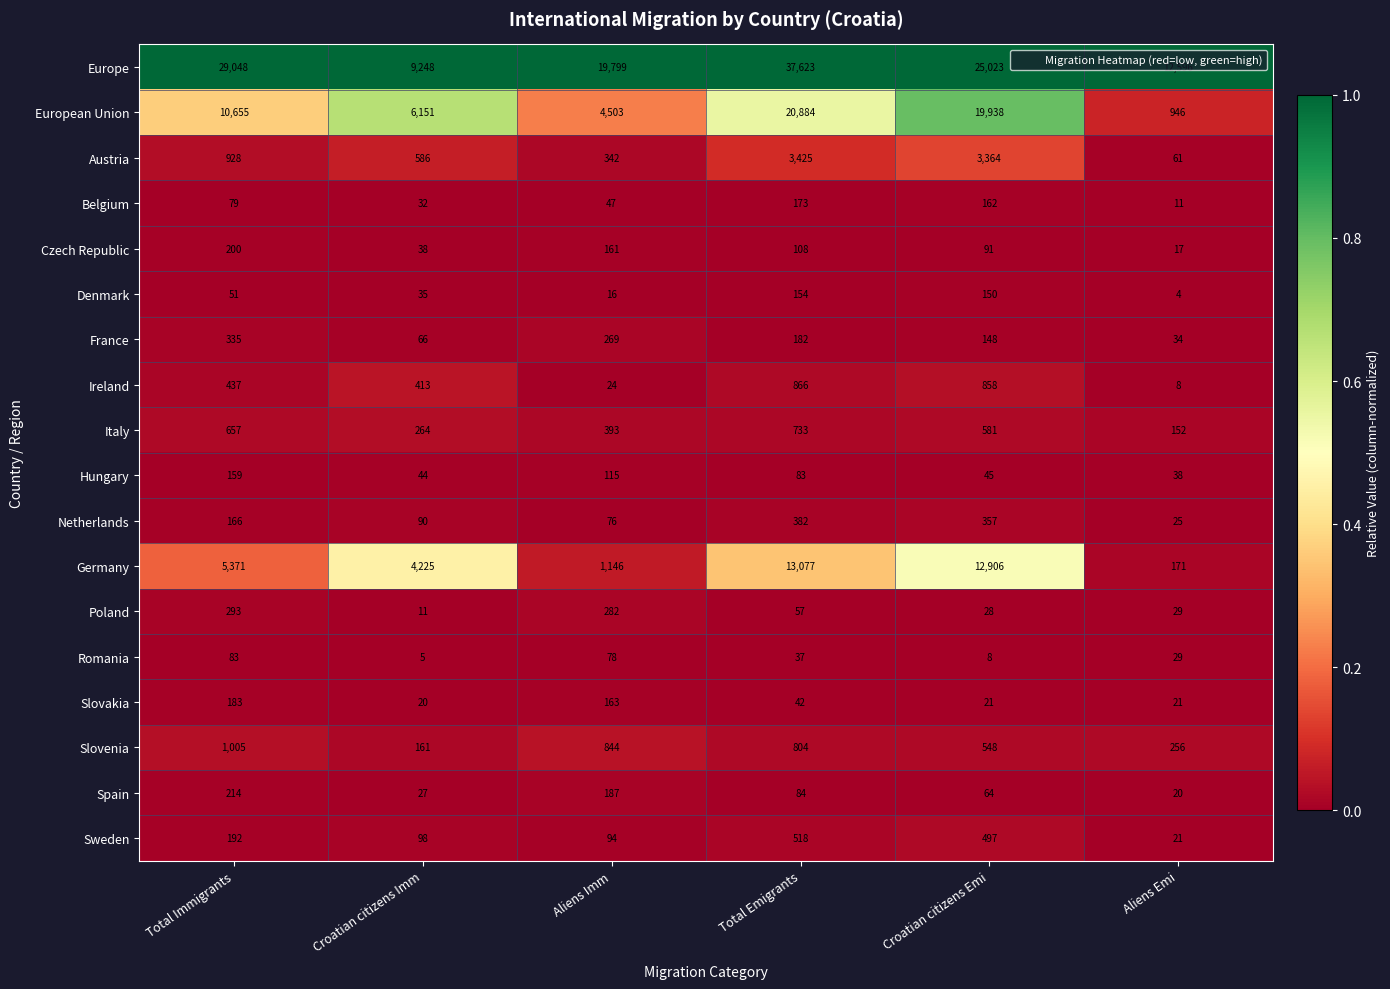

True or false: Poland has a value of 12 at Croatian citizens Emi.

False